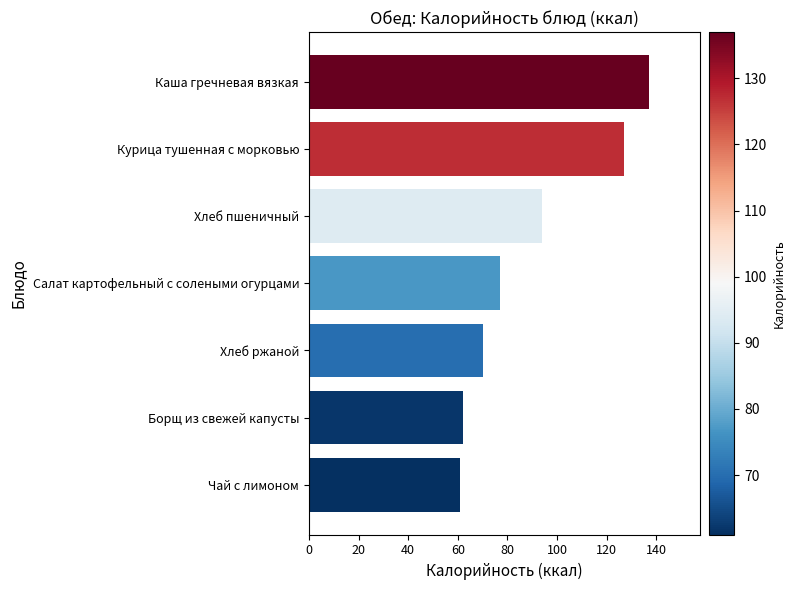

What is the ratio of the value at Чай с лимоном to the value at Хлеб ржаной?

0.9